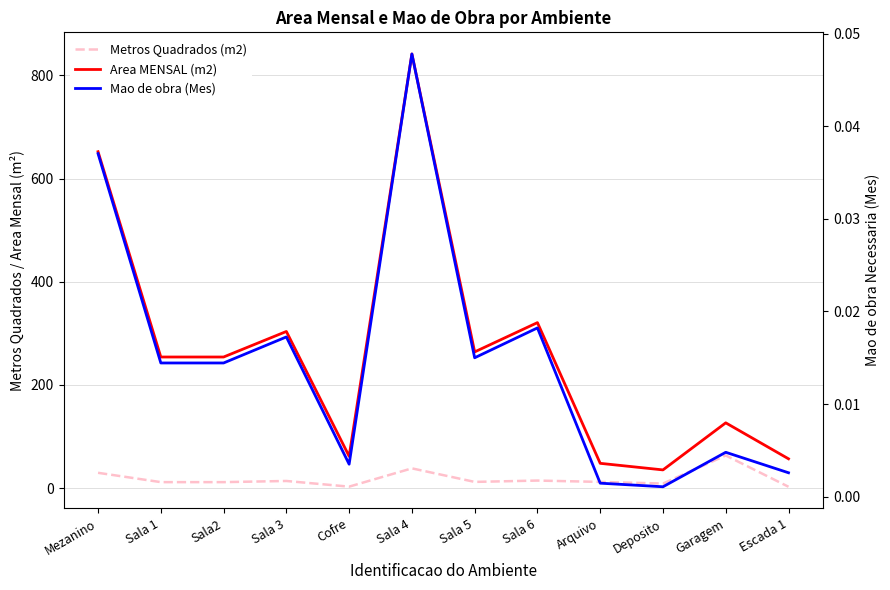

What is the sum of the Mao de obra (Mes) values at Sala 4 and Garagem?

0.1